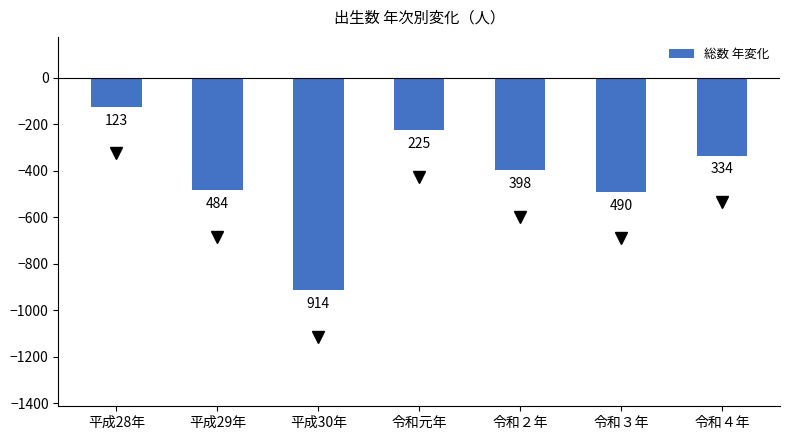

Is it true that the value at 令和元年 is -154?

False